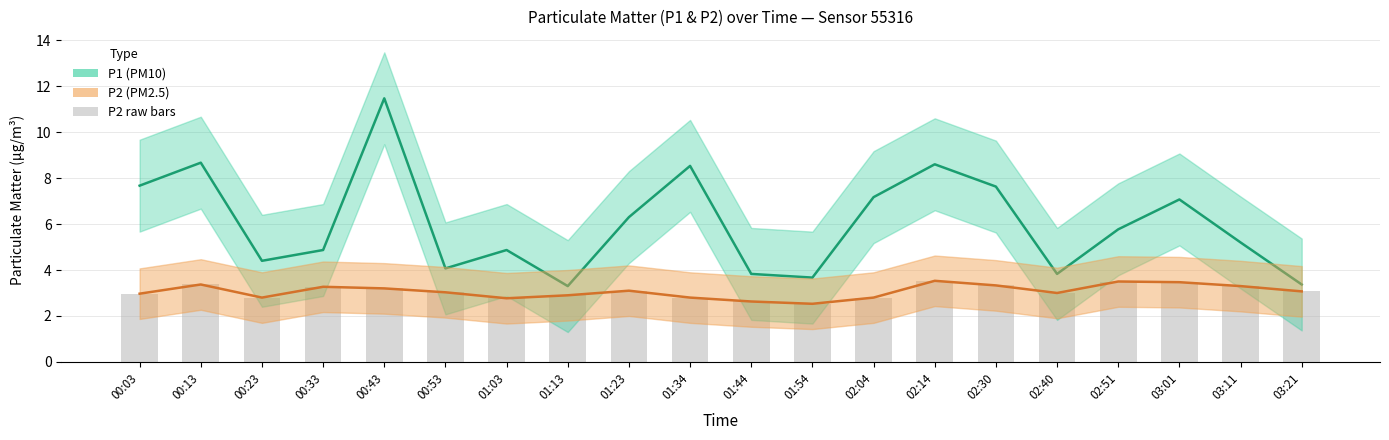

What is the sum of all P1 values?

120.3